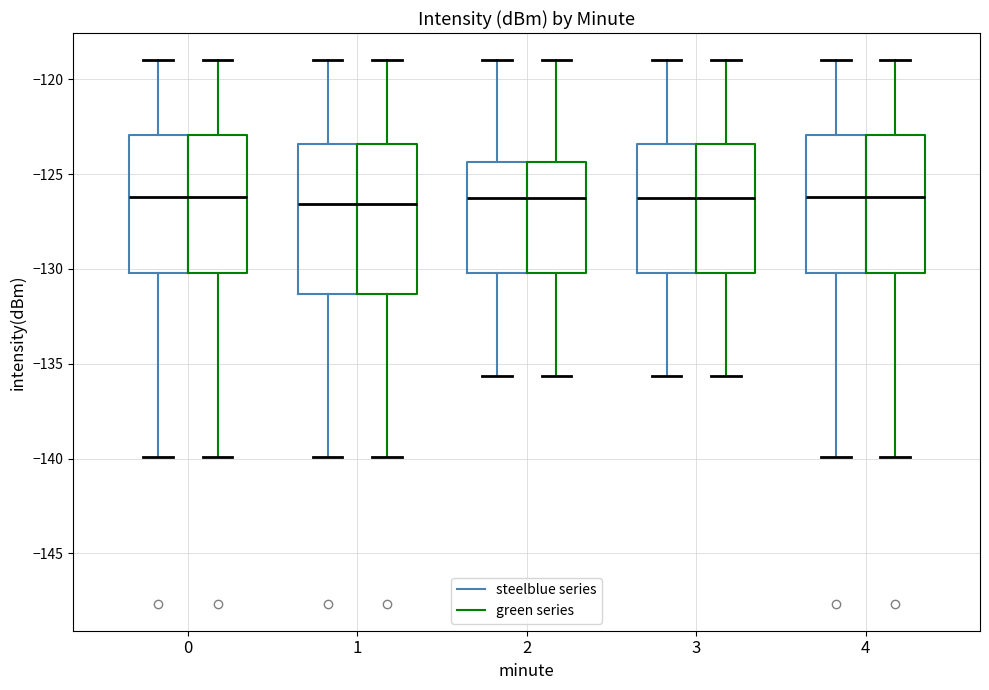

Reading left to right, read every box against the y-axis: the position of its median line, the range the box covers, and the ends of its whiskers. The values are not printed on the chart, so give them approximately, as read against the axis.

0 (steelblue series): median -126.0, box -130.0 to -123.0, whiskers -140.0 to -119.0
0 (green series): median -126.0, box -130.0 to -123.0, whiskers -140.0 to -119.0
1 (steelblue series): median -126.5, box -131.5 to -123.5, whiskers -140.0 to -119.0
1 (green series): median -126.5, box -131.5 to -123.5, whiskers -140.0 to -119.0
2 (steelblue series): median -126.5, box -130.0 to -124.5, whiskers -135.5 to -119.0
2 (green series): median -126.5, box -130.0 to -124.5, whiskers -135.5 to -119.0
3 (steelblue series): median -126.5, box -130.0 to -123.5, whiskers -135.5 to -119.0
3 (green series): median -126.5, box -130.0 to -123.5, whiskers -135.5 to -119.0
4 (steelblue series): median -126.0, box -130.0 to -123.0, whiskers -140.0 to -119.0
4 (green series): median -126.0, box -130.0 to -123.0, whiskers -140.0 to -119.0